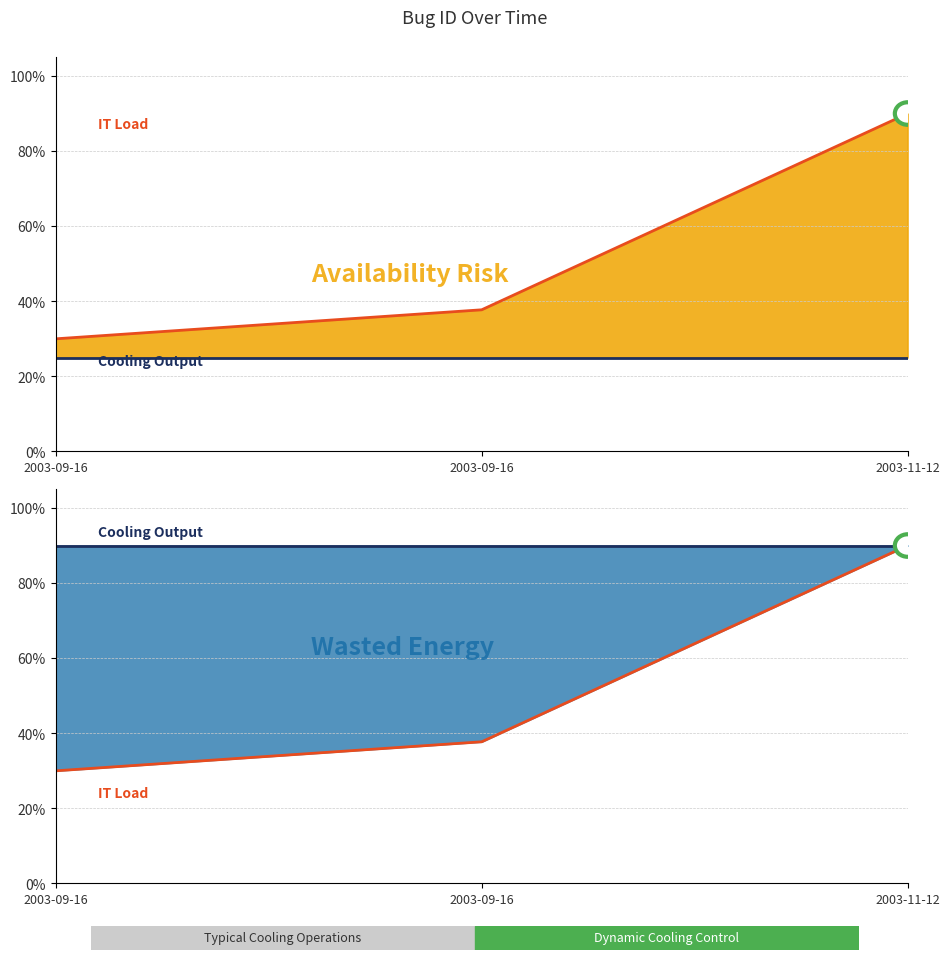

Reading right to left, list all the values displayed in this chart.

IT Load: 2003-11-12=0.9	2003-09-16=0.4	2003-09-16=0.3
Cooling Output: 2003-11-12=0.9	2003-09-16=0.9	2003-09-16=0.9